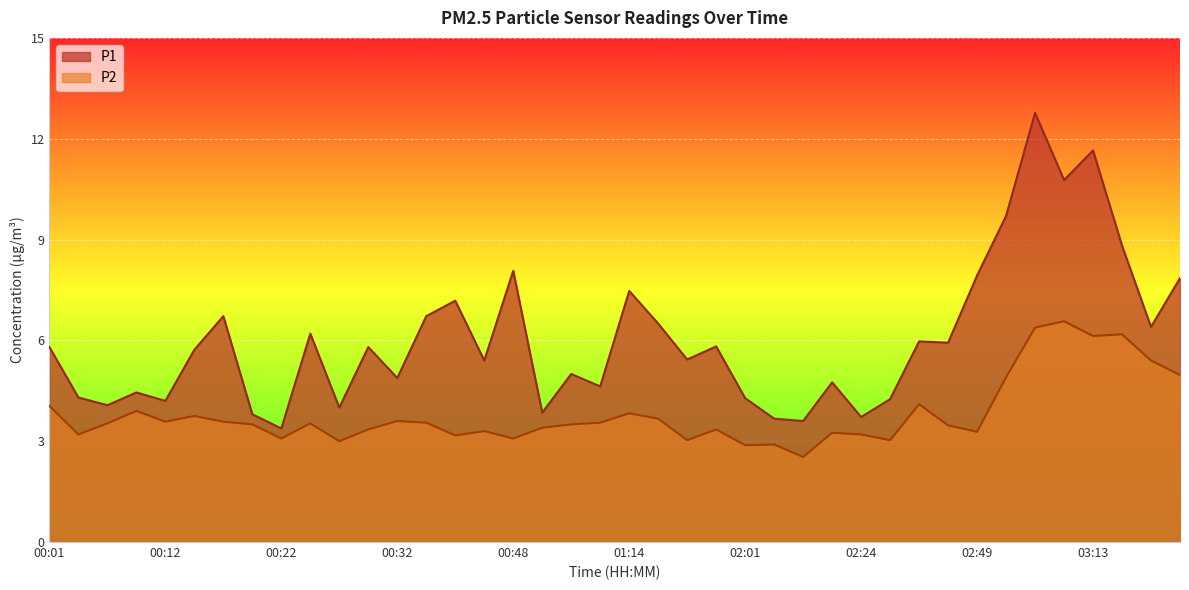

Reading left to right, what are all the values shown in this chart?

P1: 00:01=5.8	00:04=4.3	00:07=4.1	00:09=4.5	00:12=4.2	00:14=5.7	00:17=6.7	00:19=3.8	00:22=3.4	00:25=6.2	00:27=4.0	00:30=5.8	00:32=4.9	00:35=6.7	00:38=7.2	00:40=5.4	00:48=8.1	00:51=3.9	00:54=5.0	01:02=4.6	01:14=7.5	01:31=6.5	01:48=5.4	01:56=5.8	02:01=4.3	02:05=3.7	02:18=3.6	02:21=4.8	02:24=3.7	02:27=4.2	02:30=6.0	02:38=5.9	02:49=7.9	02:52=9.7	02:58=12.8	03:01=10.8	03:13=11.7	03:16=8.8	03:19=6.4	03:21=7.8
P2: 00:01=4.0	00:04=3.2	00:07=3.5	00:09=3.9	00:12=3.6	00:14=3.8	00:17=3.6	00:19=3.5	00:22=3.1	00:25=3.5	00:27=3.0	00:30=3.4	00:32=3.6	00:35=3.5	00:38=3.2	00:40=3.3	00:48=3.1	00:51=3.4	00:54=3.5	01:02=3.5	01:14=3.8	01:31=3.7	01:48=3.0	01:56=3.4	02:01=2.9	02:05=2.9	02:18=2.5	02:21=3.2	02:24=3.2	02:27=3.0	02:30=4.1	02:38=3.5	02:49=3.3	02:52=4.9	02:58=6.4	03:01=6.6	03:13=6.1	03:16=6.2	03:19=5.4	03:21=5.0